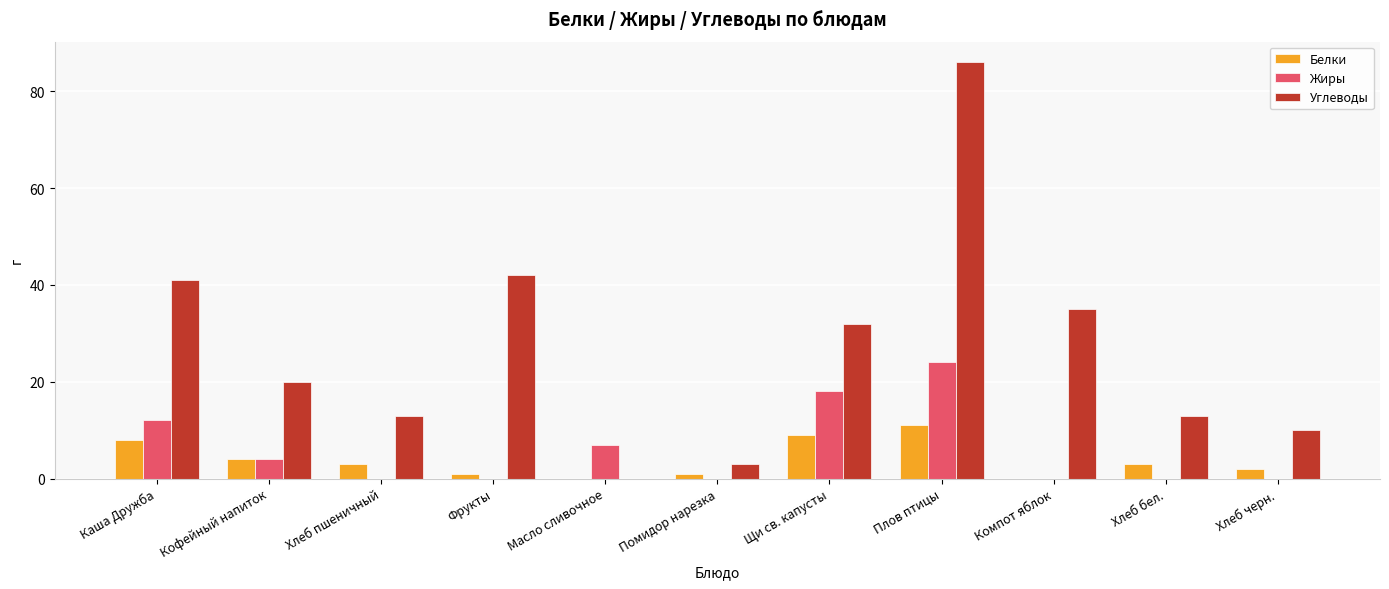

Is it true that Углеводы equals 41 at Каша Дружба?

True